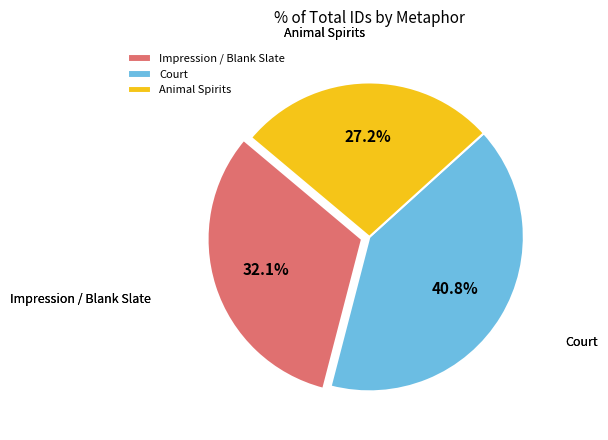

Which category has the biggest portion of the pie?

Court